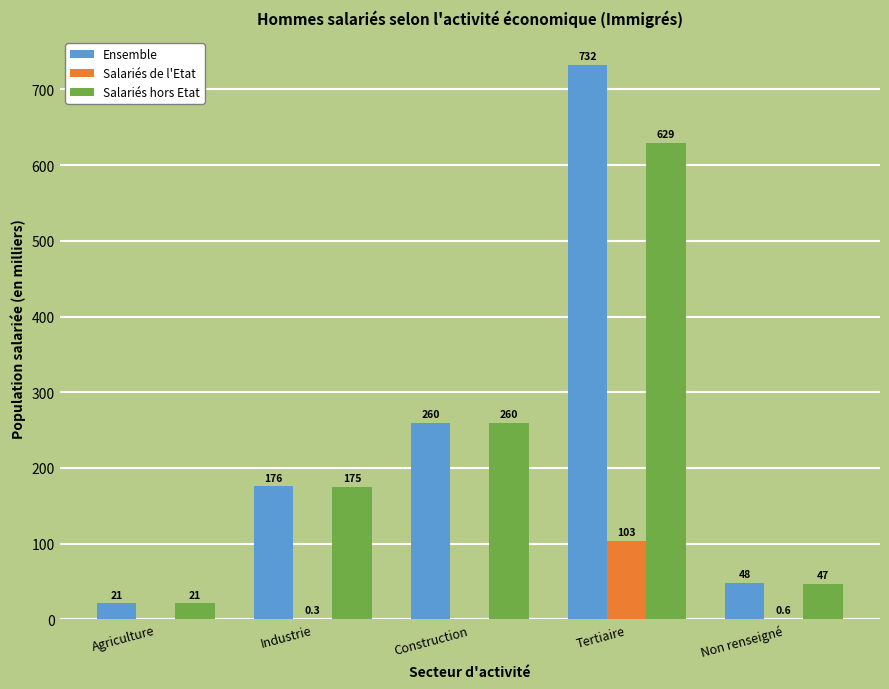

What is the sum of all Salariés de l'Etat values?

104.1